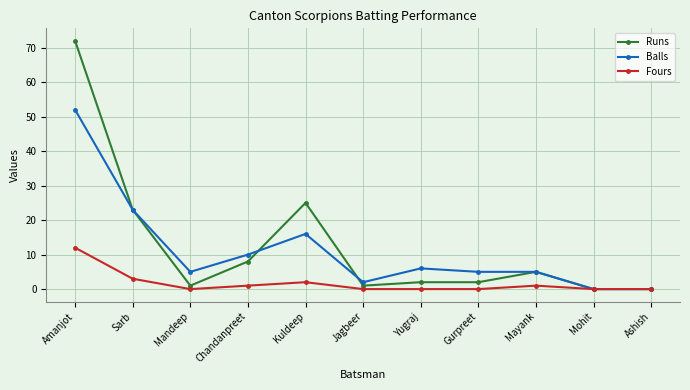

Is the value of Runs at Chandanpreet greater than the value of Balls at Gurpreet?

Yes